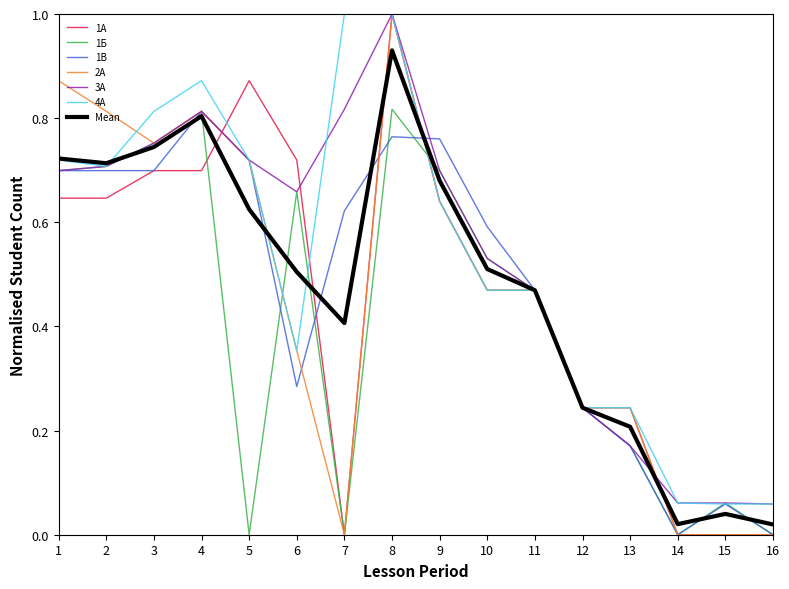

What is the total value across all series at 11?

3.3